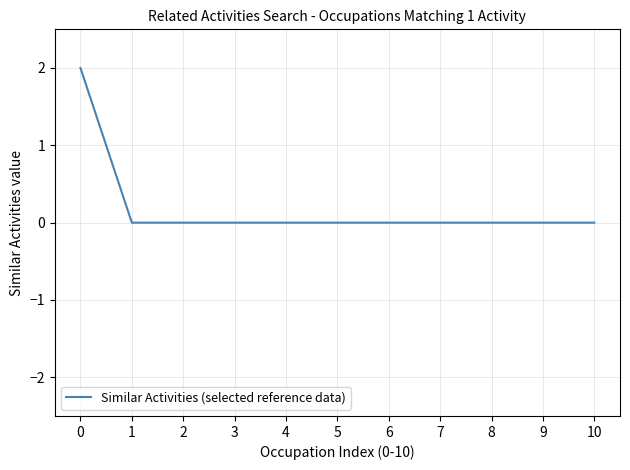

Reading right to left, what are all the values shown in this chart?

0	0	0	0	0	0	0	0	0	0	2